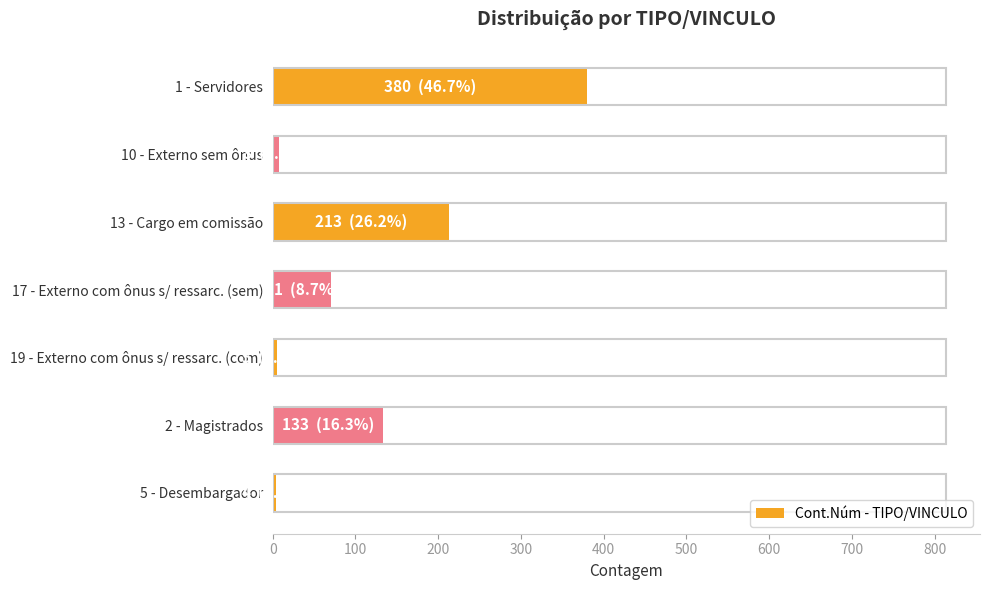

What is the label of the 7th bar from the bottom?

1 - Servidores